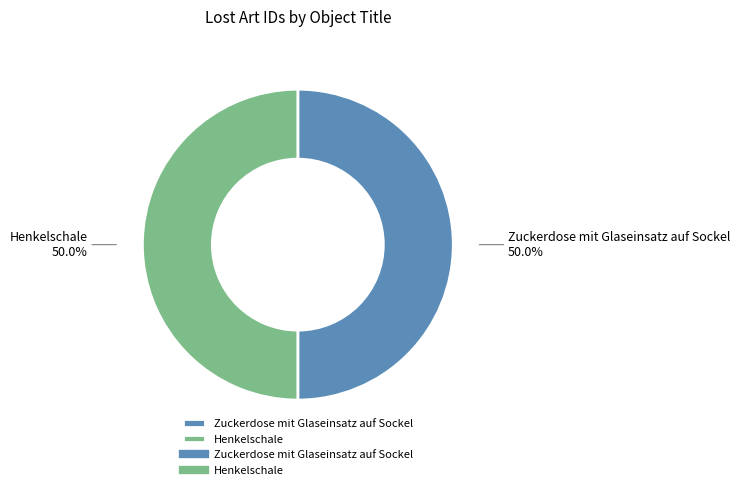

To the nearest percent, what portion does Henkelschale represent?

50%